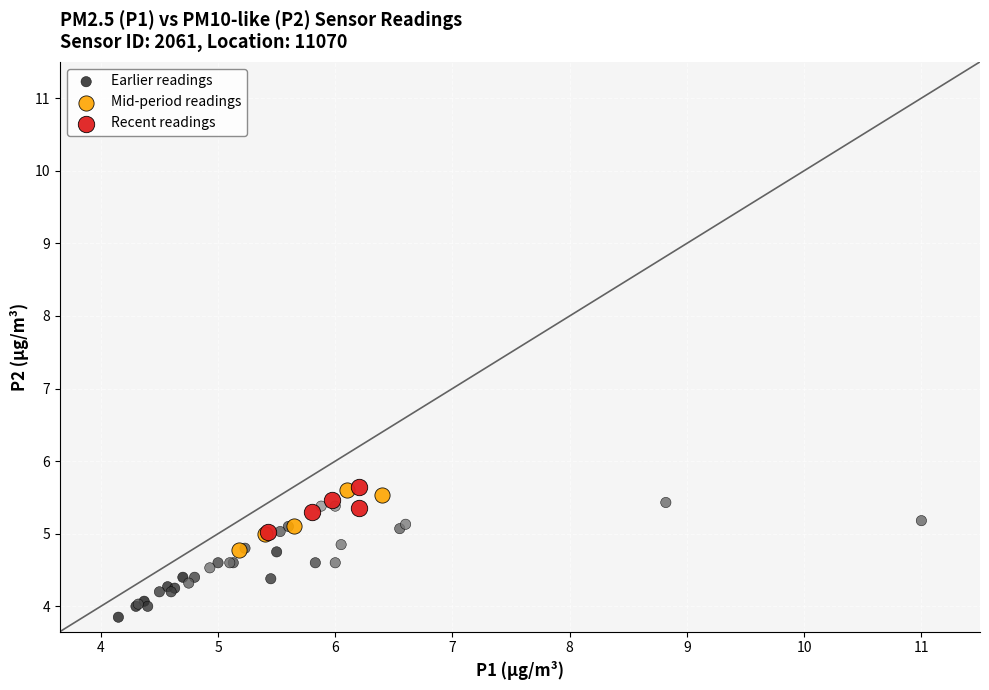

Which series has the widest spread of Y values?

Earlier readings